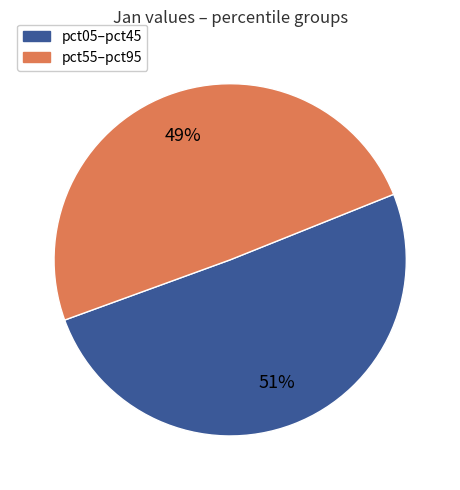

To the nearest percent, what is the average slice percentage?

50%